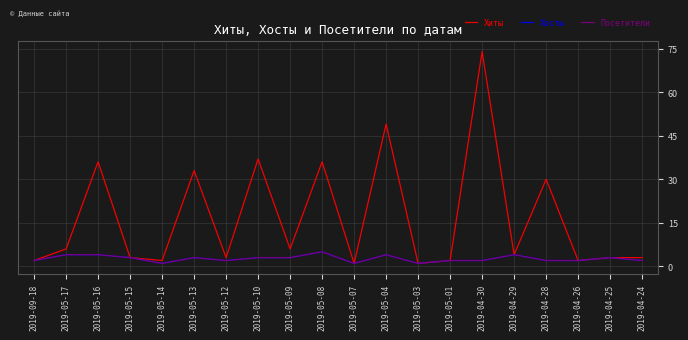

Which category has the highest value in the Хиты series?

2019-04-30